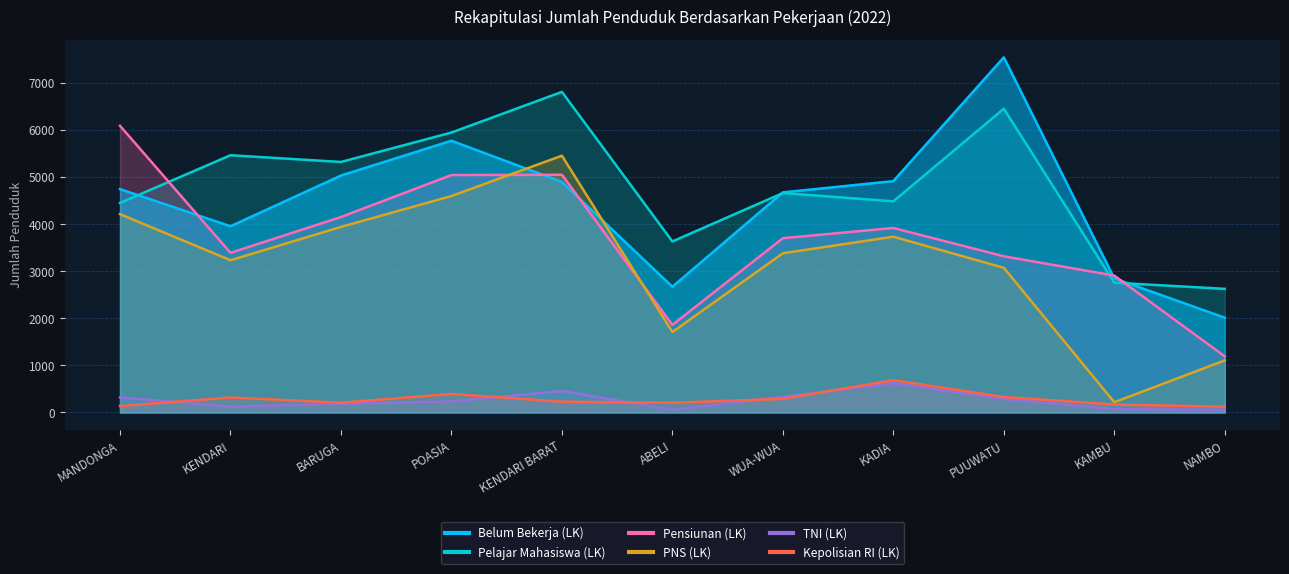

At which category does Kepolisian RI (LK) reach its first local valley?

BARUGA